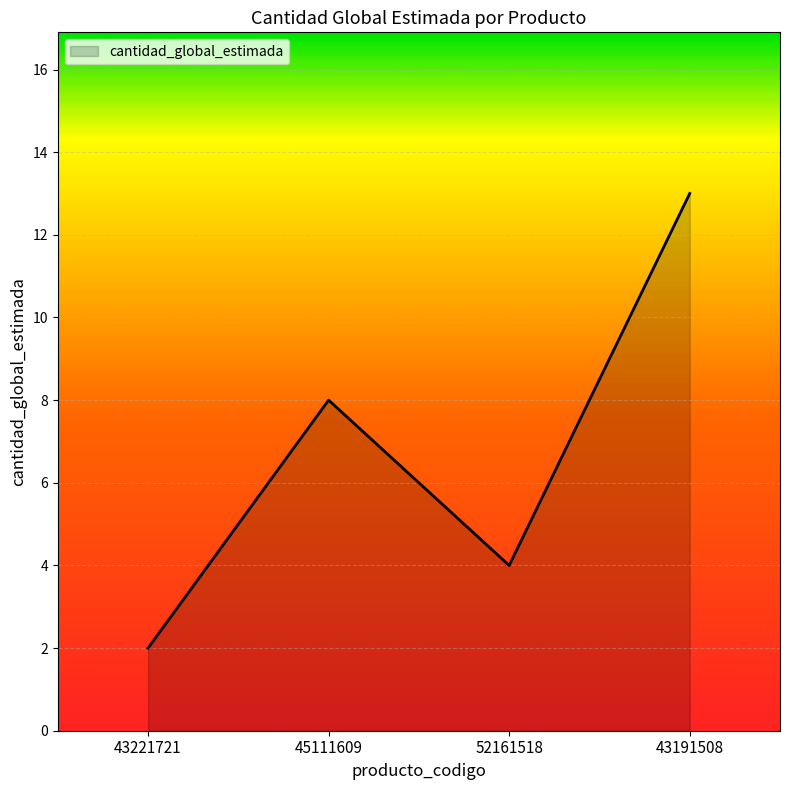

Approximately how many times larger is the value at 43221721 compared to 43191508?

0.2